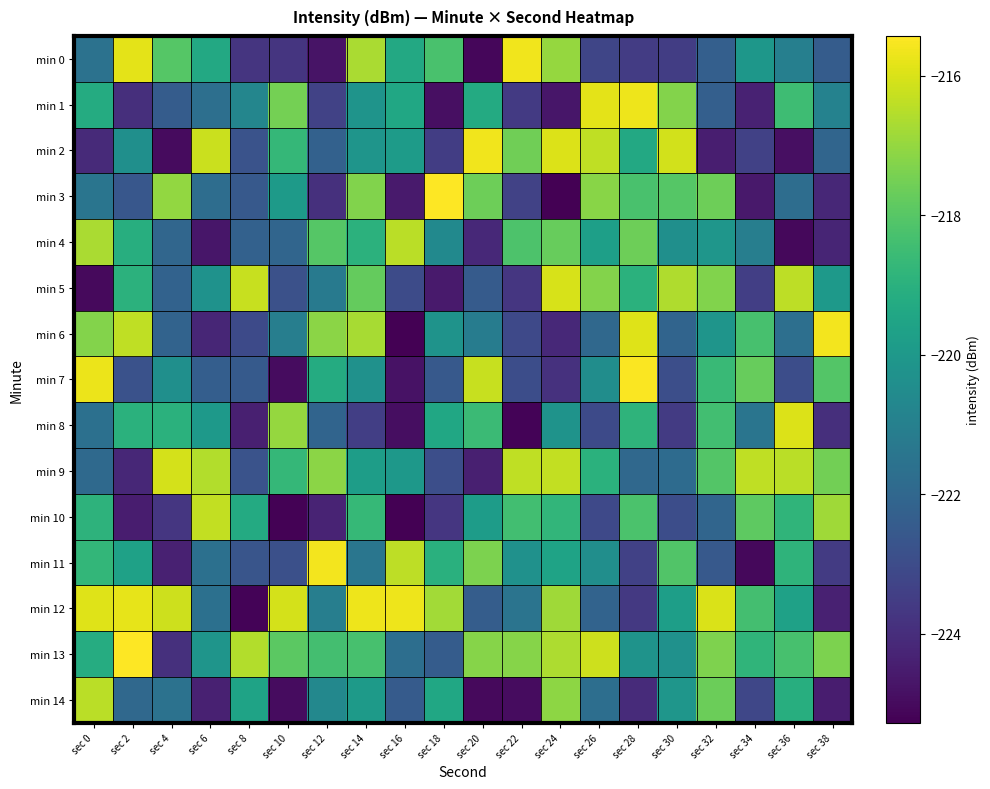

Reading left to right, extract all data points from this chart.

min 0: sec 0=-221.6	sec 2=-215.8	sec 4=-218.0	sec 6=-219.3	sec 8=-223.8	sec 10=-223.8	sec 12=-224.7	sec 14=-216.7	sec 16=-219.3	sec 18=-218.2	sec 20=-225.1	sec 22=-215.6	sec 24=-217.0	sec 26=-223.2	sec 28=-223.5	sec 30=-223.5	sec 32=-222.3	sec 34=-220.1	sec 36=-221.0	sec 38=-222.4
min 1: sec 0=-219.2	sec 2=-223.9	sec 4=-222.4	sec 6=-221.7	sec 8=-220.8	sec 10=-217.5	sec 12=-223.3	sec 14=-220.2	sec 16=-219.4	sec 18=-224.9	sec 20=-219.3	sec 22=-223.6	sec 24=-224.7	sec 26=-215.8	sec 28=-215.7	sec 30=-217.2	sec 32=-222.3	sec 34=-224.4	sec 36=-218.5	sec 38=-220.9
min 2: sec 0=-224.1	sec 2=-220.4	sec 4=-225.0	sec 6=-216.2	sec 8=-222.7	sec 10=-218.7	sec 12=-222.2	sec 14=-220.1	sec 16=-219.9	sec 18=-223.5	sec 20=-215.6	sec 22=-217.6	sec 24=-215.9	sec 26=-216.4	sec 28=-219.3	sec 30=-216.1	sec 32=-224.4	sec 34=-223.4	sec 36=-224.9	sec 38=-222.1
min 3: sec 0=-221.4	sec 2=-222.6	sec 4=-217.0	sec 6=-221.8	sec 8=-222.5	sec 10=-219.9	sec 12=-223.9	sec 14=-217.3	sec 16=-224.6	sec 18=-215.5	sec 20=-217.6	sec 22=-223.3	sec 24=-225.3	sec 26=-217.2	sec 28=-218.3	sec 30=-218.0	sec 32=-217.6	sec 34=-224.6	sec 36=-221.7	sec 38=-224.2
min 4: sec 0=-216.7	sec 2=-219.1	sec 4=-222.0	sec 6=-224.7	sec 8=-222.2	sec 10=-222.1	sec 12=-218.0	sec 14=-219.0	sec 16=-216.5	sec 18=-220.6	sec 20=-224.1	sec 22=-218.2	sec 24=-217.7	sec 26=-219.7	sec 28=-217.6	sec 30=-220.4	sec 32=-220.1	sec 34=-221.1	sec 36=-225.1	sec 38=-224.3
min 5: sec 0=-225.0	sec 2=-219.0	sec 4=-222.2	sec 6=-220.2	sec 8=-216.3	sec 10=-222.8	sec 12=-221.2	sec 14=-217.8	sec 16=-223.0	sec 18=-224.6	sec 20=-222.4	sec 22=-223.7	sec 24=-216.0	sec 26=-217.2	sec 28=-219.0	sec 30=-216.6	sec 32=-217.3	sec 34=-223.5	sec 36=-216.4	sec 38=-219.9
min 6: sec 0=-217.3	sec 2=-216.4	sec 4=-222.1	sec 6=-224.2	sec 8=-223.0	sec 10=-221.1	sec 12=-217.1	sec 14=-216.7	sec 16=-225.3	sec 18=-220.2	sec 20=-221.2	sec 22=-223.1	sec 24=-224.1	sec 26=-222.0	sec 28=-215.9	sec 30=-222.1	sec 32=-220.1	sec 34=-218.3	sec 36=-221.7	sec 38=-215.6
min 7: sec 0=-215.7	sec 2=-222.8	sec 4=-220.4	sec 6=-222.3	sec 8=-222.5	sec 10=-225.0	sec 12=-219.2	sec 14=-220.3	sec 16=-224.8	sec 18=-222.5	sec 20=-216.2	sec 22=-222.9	sec 24=-223.9	sec 26=-220.4	sec 28=-215.5	sec 30=-222.9	sec 32=-218.6	sec 34=-217.7	sec 36=-223.0	sec 38=-218.0
min 8: sec 0=-221.7	sec 2=-219.0	sec 4=-219.0	sec 6=-220.0	sec 8=-224.4	sec 10=-217.0	sec 12=-222.1	sec 14=-223.5	sec 16=-224.9	sec 18=-219.4	sec 20=-218.6	sec 22=-225.2	sec 24=-220.2	sec 26=-223.1	sec 28=-218.9	sec 30=-223.6	sec 32=-218.4	sec 34=-221.5	sec 36=-216.0	sec 38=-224.0
min 9: sec 0=-221.9	sec 2=-224.2	sec 4=-216.1	sec 6=-216.6	sec 8=-222.7	sec 10=-218.7	sec 12=-217.2	sec 14=-219.8	sec 16=-220.0	sec 18=-222.9	sec 20=-224.4	sec 22=-216.4	sec 24=-216.3	sec 26=-219.0	sec 28=-221.9	sec 30=-221.8	sec 32=-218.1	sec 34=-216.4	sec 36=-216.5	sec 38=-217.5
min 10: sec 0=-218.9	sec 2=-224.5	sec 4=-223.7	sec 6=-216.3	sec 8=-219.3	sec 10=-225.2	sec 12=-224.3	sec 14=-218.7	sec 16=-225.3	sec 18=-223.7	sec 20=-219.8	sec 22=-218.4	sec 24=-218.8	sec 26=-223.1	sec 28=-218.2	sec 30=-223.0	sec 32=-222.1	sec 34=-217.9	sec 36=-218.8	sec 38=-216.8
min 11: sec 0=-218.8	sec 2=-219.6	sec 4=-224.4	sec 6=-221.7	sec 8=-222.7	sec 10=-222.9	sec 12=-215.6	sec 14=-221.4	sec 16=-216.4	sec 18=-219.0	sec 20=-217.4	sec 22=-220.3	sec 24=-219.6	sec 26=-220.4	sec 28=-223.4	sec 30=-218.1	sec 32=-222.5	sec 34=-225.1	sec 36=-218.9	sec 38=-223.6
min 12: sec 0=-215.9	sec 2=-215.8	sec 4=-216.2	sec 6=-221.6	sec 8=-225.2	sec 10=-216.0	sec 12=-221.0	sec 14=-215.7	sec 16=-215.7	sec 18=-216.8	sec 20=-222.4	sec 22=-221.5	sec 24=-216.8	sec 26=-222.2	sec 28=-223.6	sec 30=-219.8	sec 32=-216.0	sec 34=-218.4	sec 36=-219.6	sec 38=-224.4
min 13: sec 0=-219.2	sec 2=-215.4	sec 4=-223.9	sec 6=-220.1	sec 8=-216.6	sec 10=-217.9	sec 12=-218.4	sec 14=-218.3	sec 16=-221.7	sec 18=-222.4	sec 20=-217.2	sec 22=-217.2	sec 24=-216.7	sec 26=-216.2	sec 28=-220.2	sec 30=-220.3	sec 32=-217.3	sec 34=-218.8	sec 36=-218.3	sec 38=-217.4
min 14: sec 0=-216.4	sec 2=-221.9	sec 4=-221.6	sec 6=-224.4	sec 8=-219.5	sec 10=-225.0	sec 12=-220.7	sec 14=-219.9	sec 16=-222.5	sec 18=-219.4	sec 20=-225.0	sec 22=-225.0	sec 24=-217.1	sec 26=-221.7	sec 28=-224.1	sec 30=-220.1	sec 32=-217.6	sec 34=-223.2	sec 36=-219.1	sec 38=-224.5